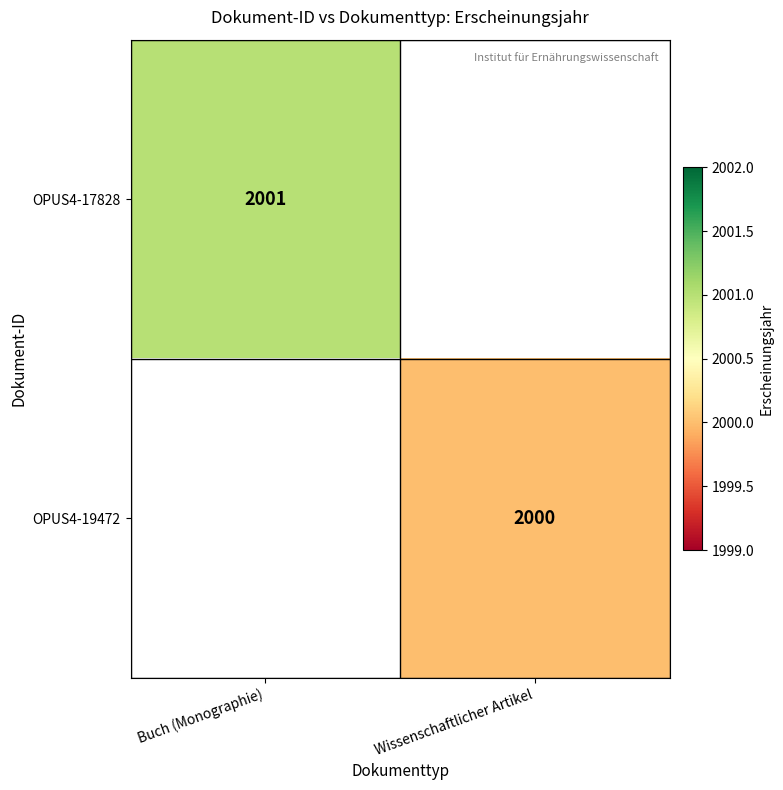

Is the value of OPUS4-17828 at Buch (Monographie) greater than the value of OPUS4-19472 at Wissenschaftlicher Artikel?

Yes